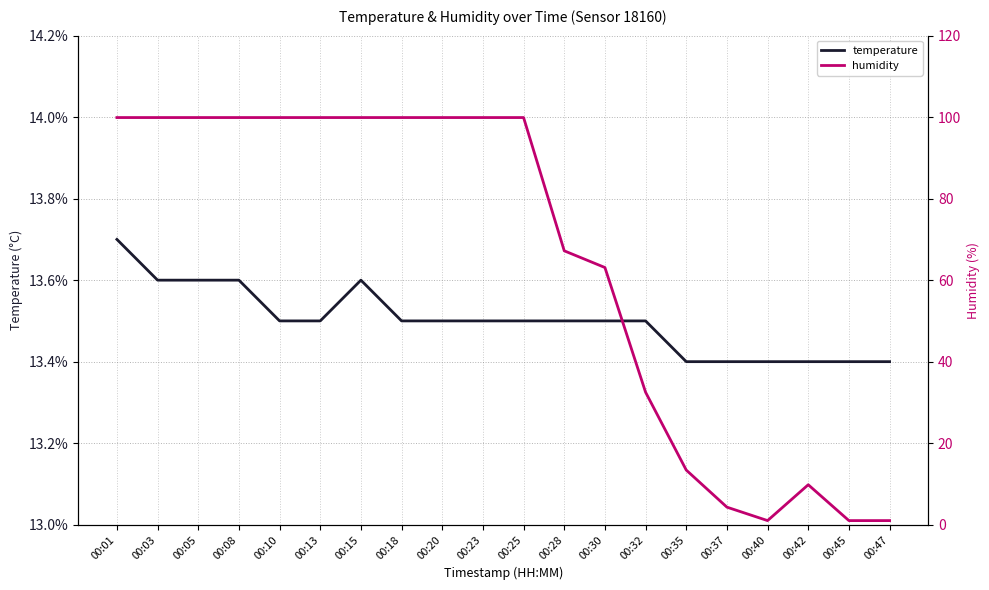

What is the spread (max minus min) of values at 00:45?

12.4